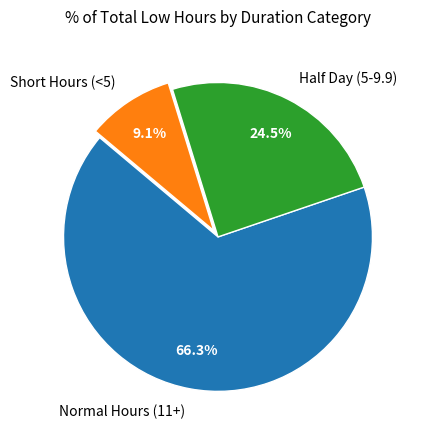

How many slices are in this pie chart?

3